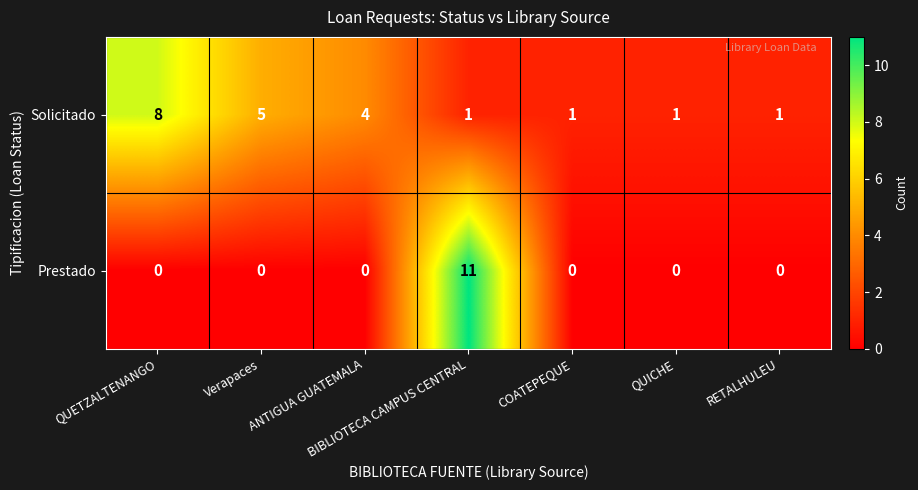

Which series has the largest total across all categories?

Solicitado